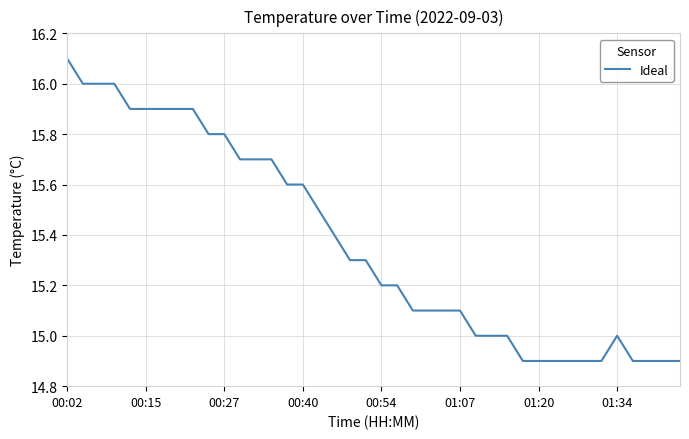

What is the maximum value shown in the chart?

16.1